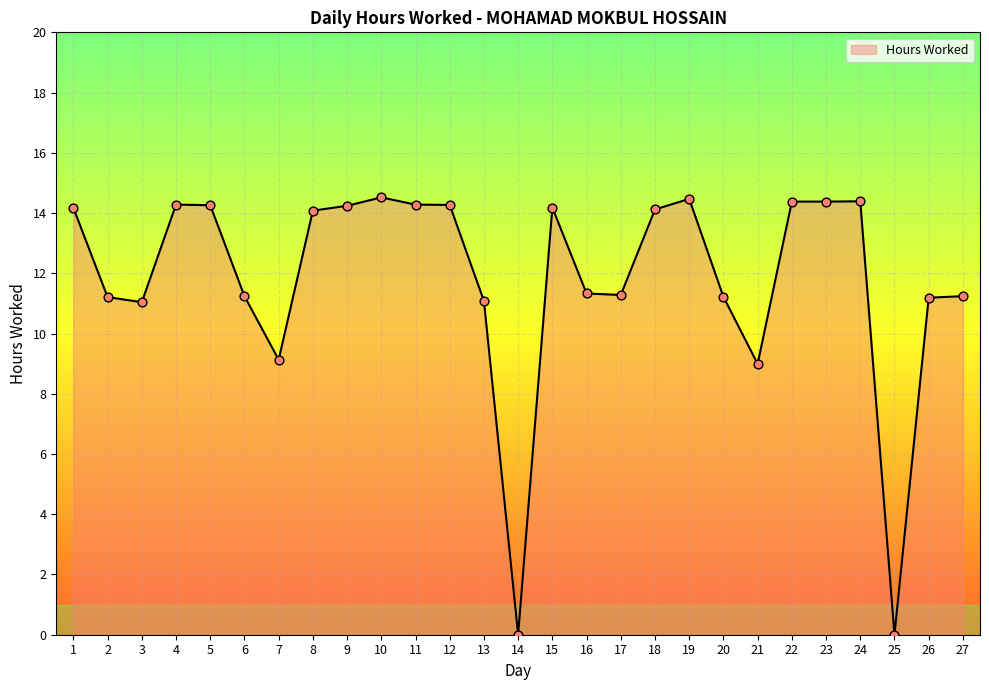

What is the ratio of the value at 1 to the value at 16?

1.3